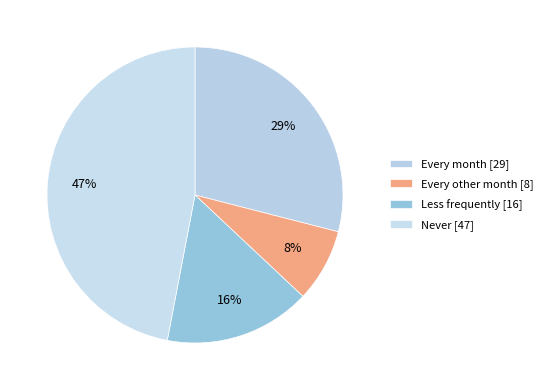

Is there any slice that represents more than half of the pie?

No